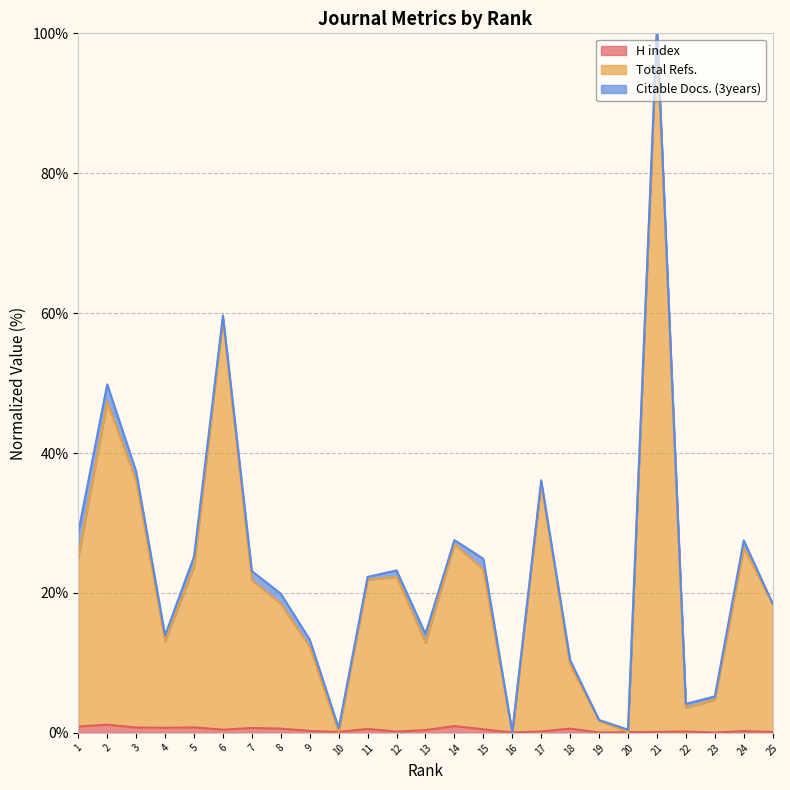

What value does the Total Refs. series have at 19?

1.8